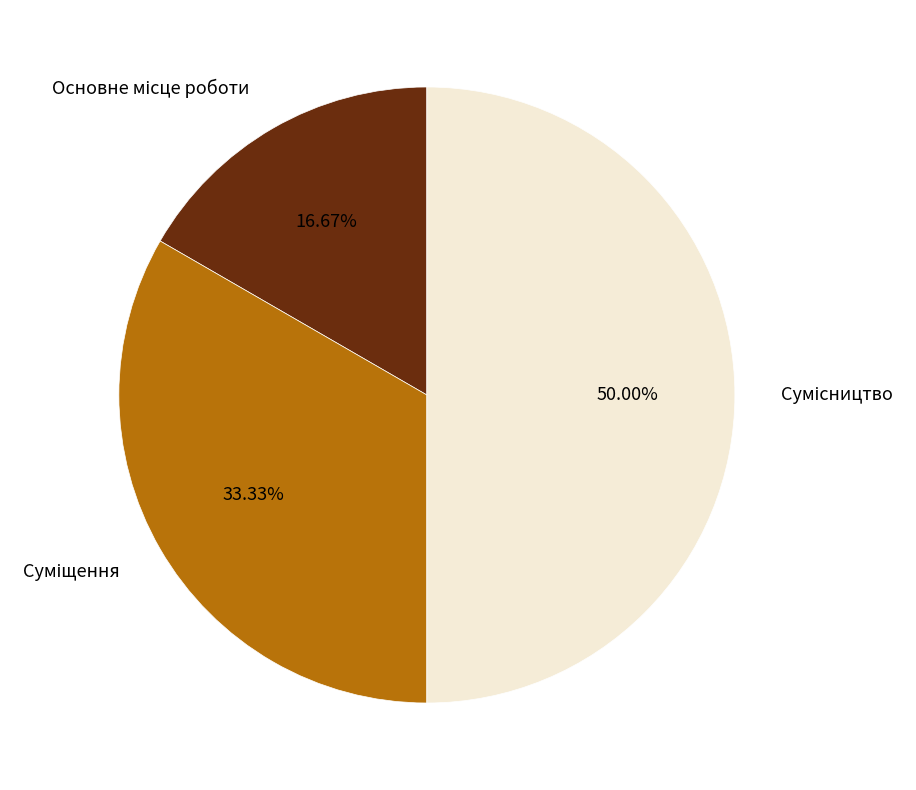

Combined, what portion of the pie is Основне місце роботи and Сумісництво?

66.7%